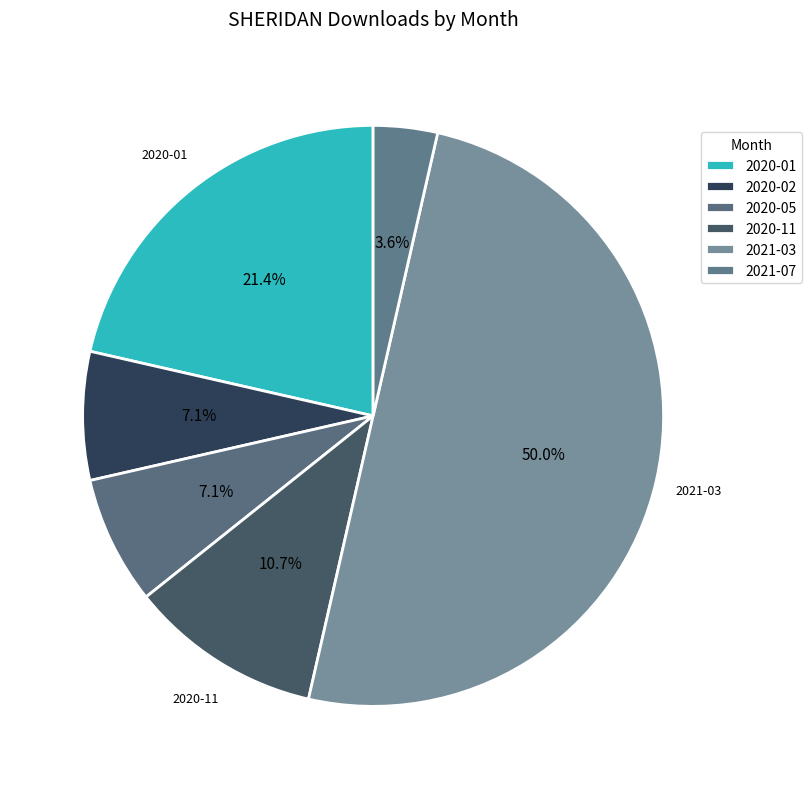

How many slices are in this pie chart?

6